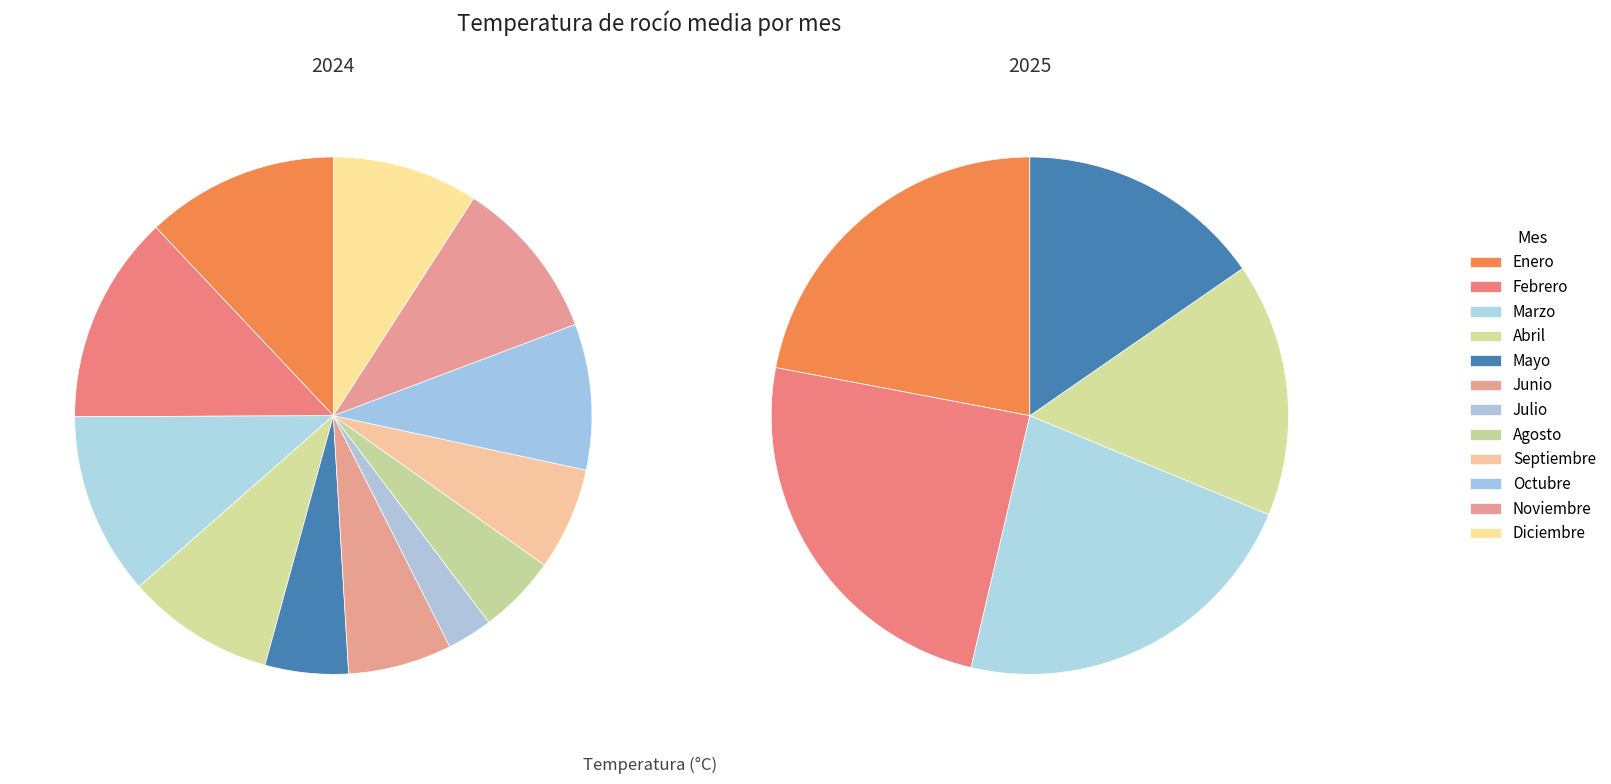

Is it true that Noviembre is 1% of the pie?

False